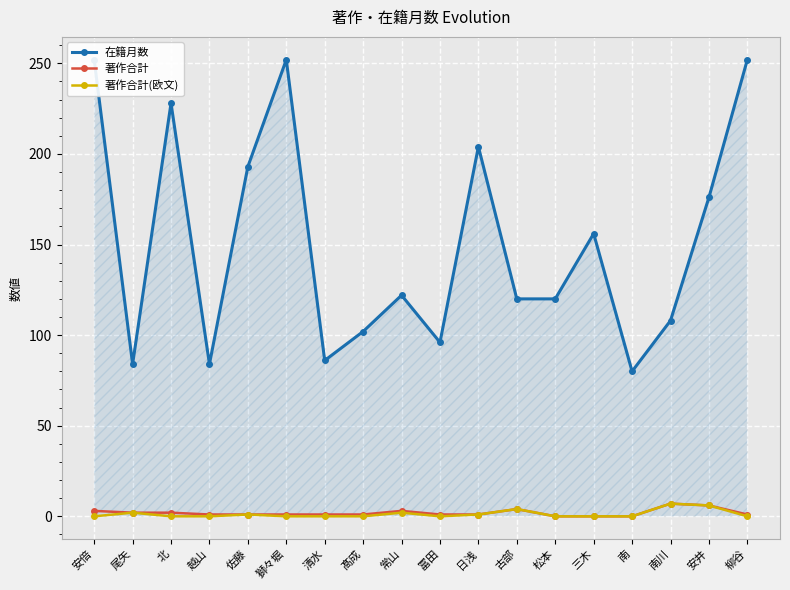

What is the label of the 5th point from the left?

佐藤